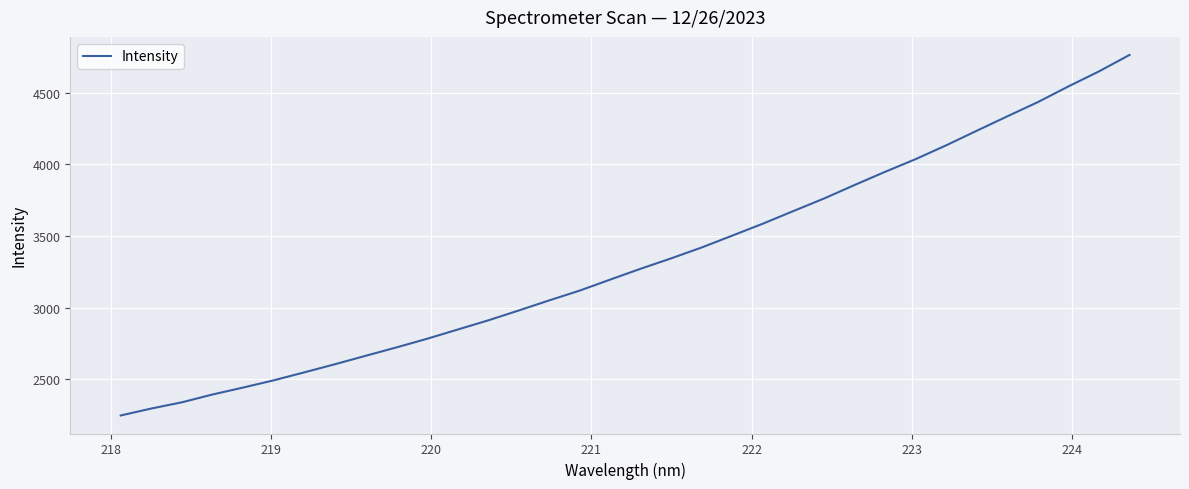

What is the difference between the maximum and minimum values?

2520.7